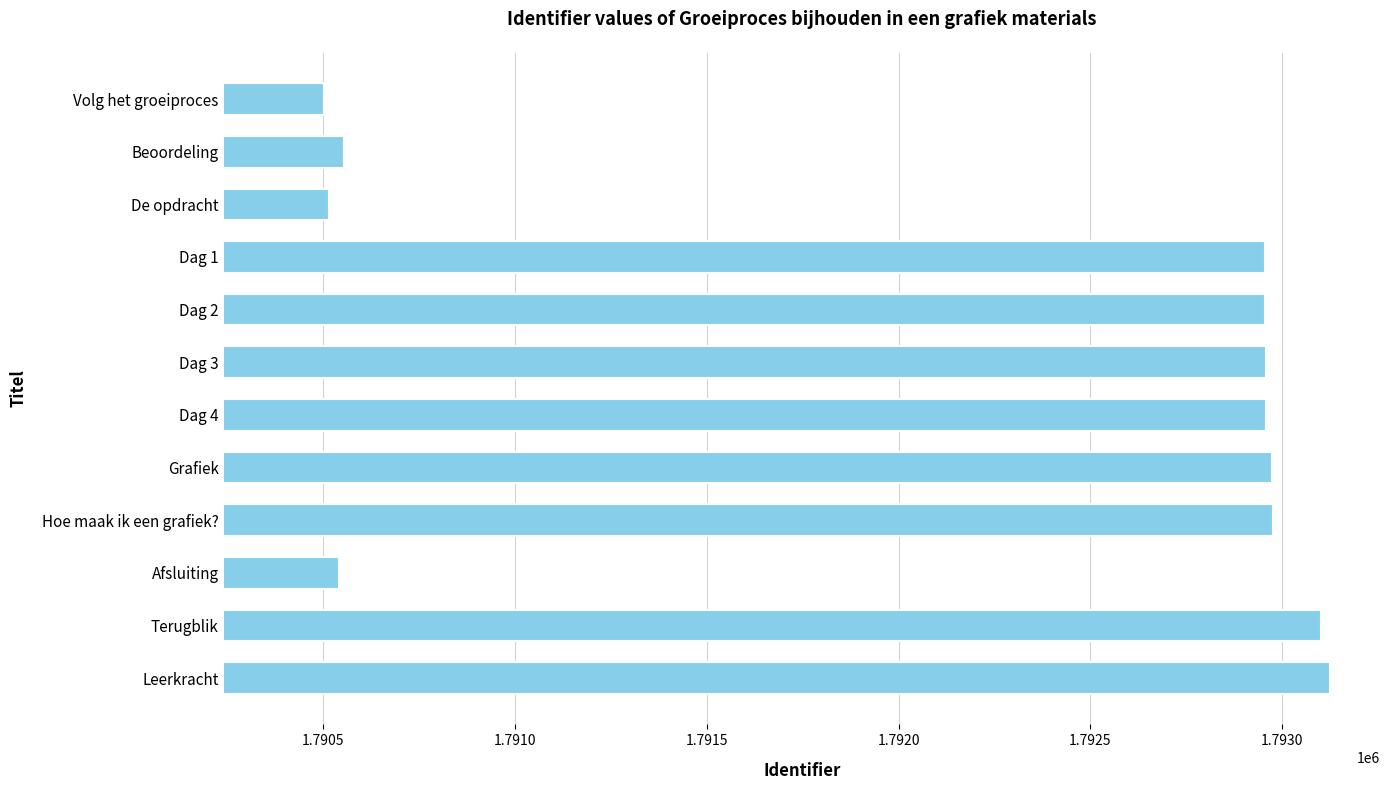

What is the minimum value shown in the chart?

1790502